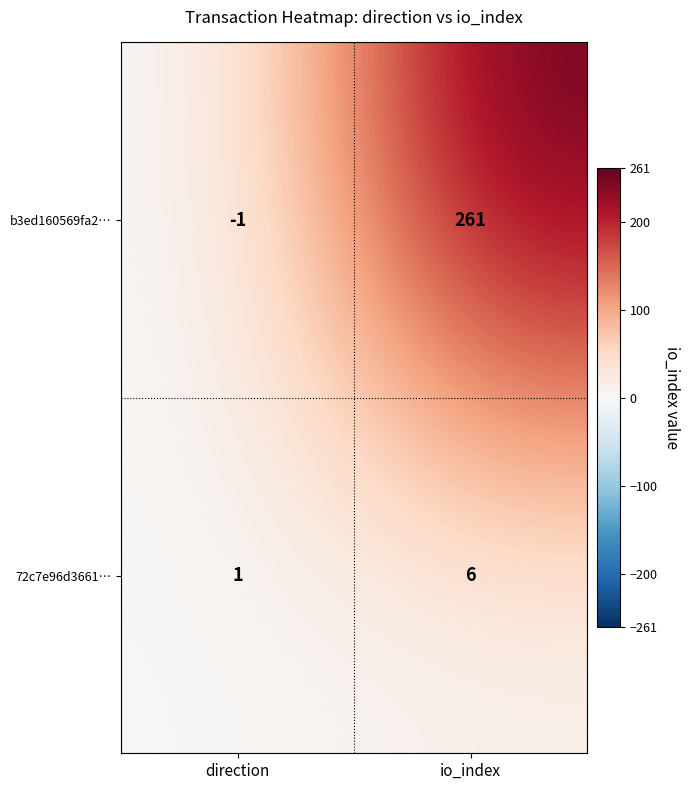

Which series has the widest spread of values?

b3ed160569fa2…